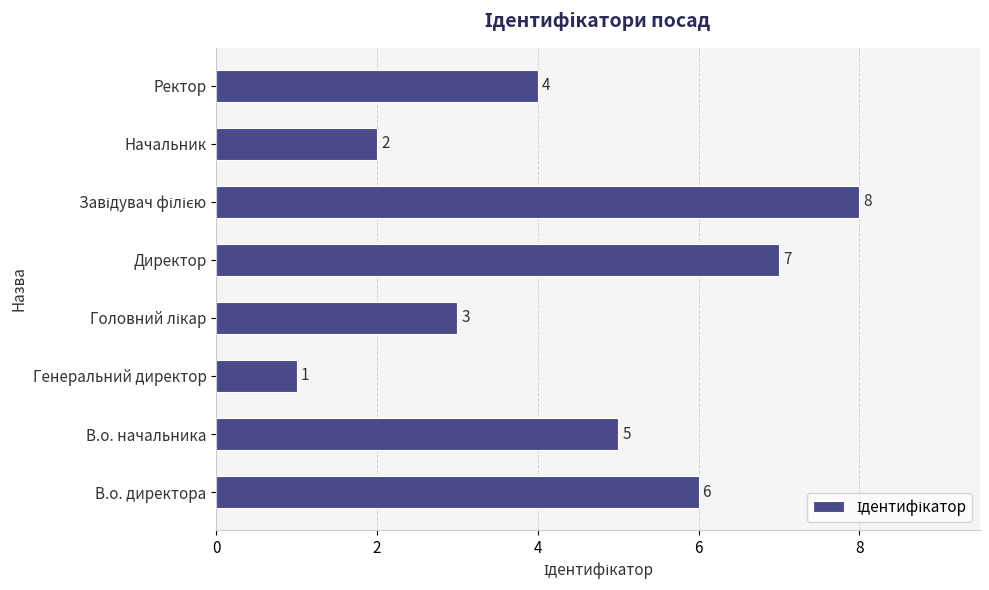

What is the ratio of the value at Начальник to the value at Ректор?

0.5